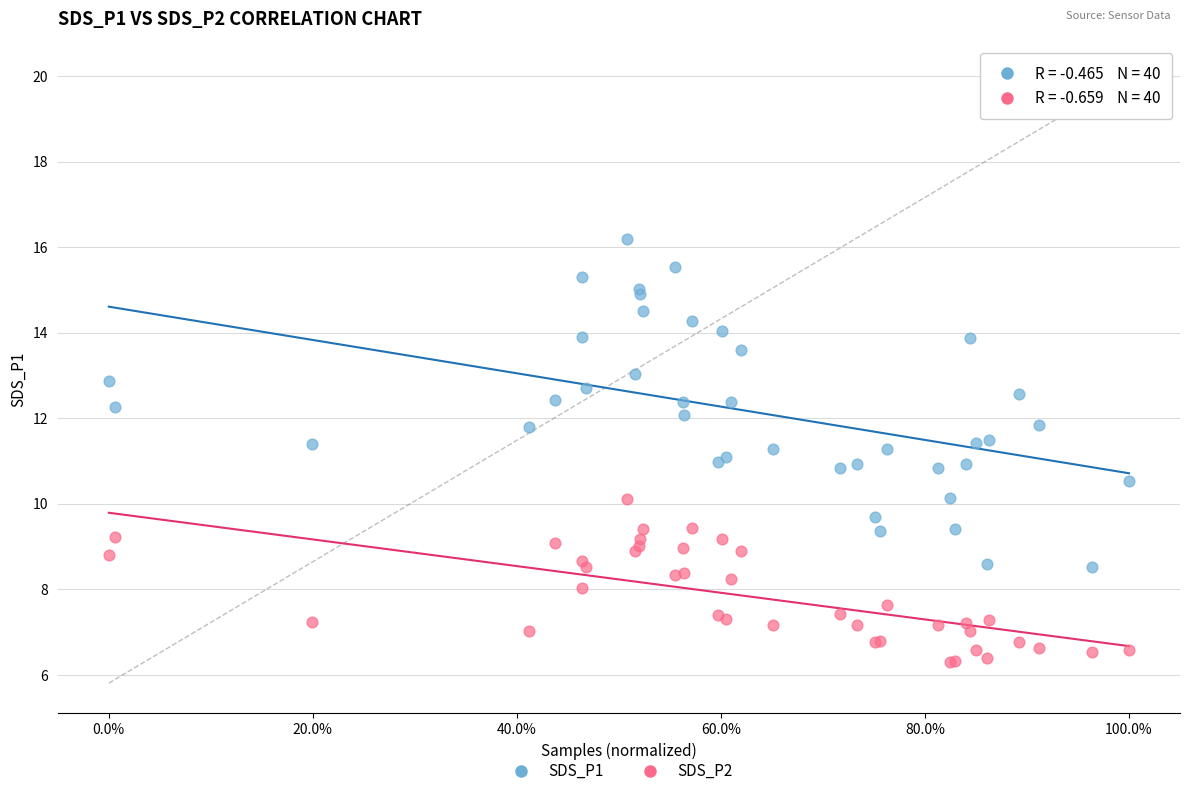

Which series has the largest Y range (max minus min)?

SDS_P1